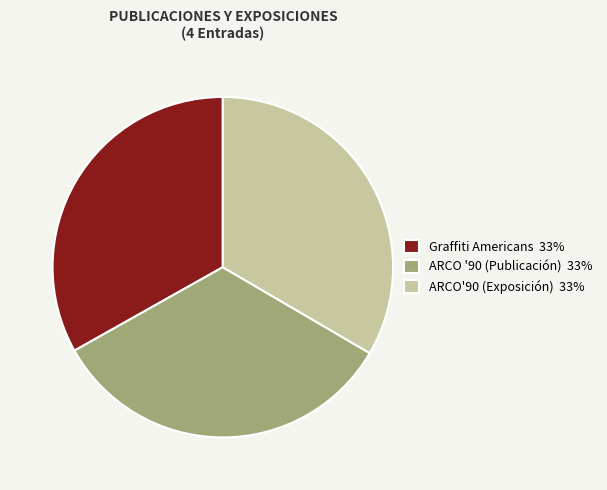

What is the ratio of the value at Graffiti Americans 33% to the value at ARCO'90 (Exposición) 33%?

1.0